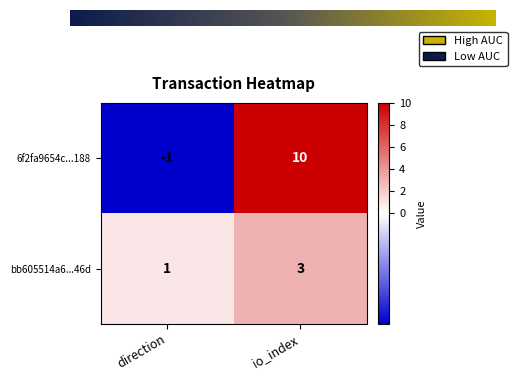

Reading left to right, list all the values displayed in this chart.

6f2fa9654c...188: -1	10
bb605514a6...46d: 1	3